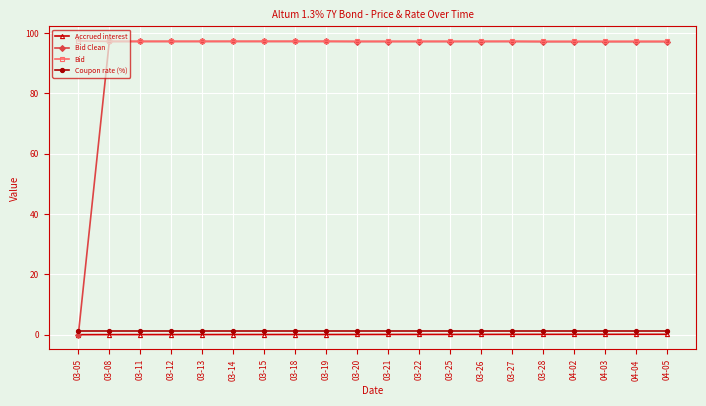

True or false: Bid and Coupon rate (%) intersect in this chart.

False